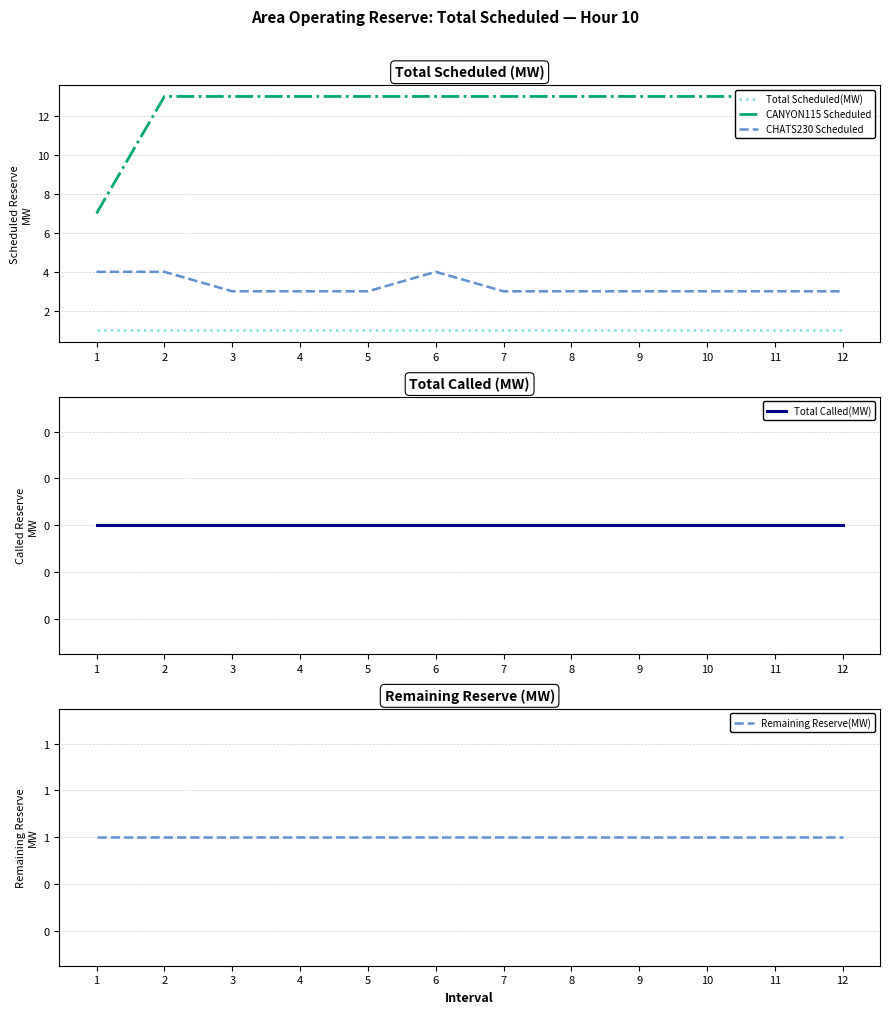

Which label corresponds to the smallest value in the chart?

1